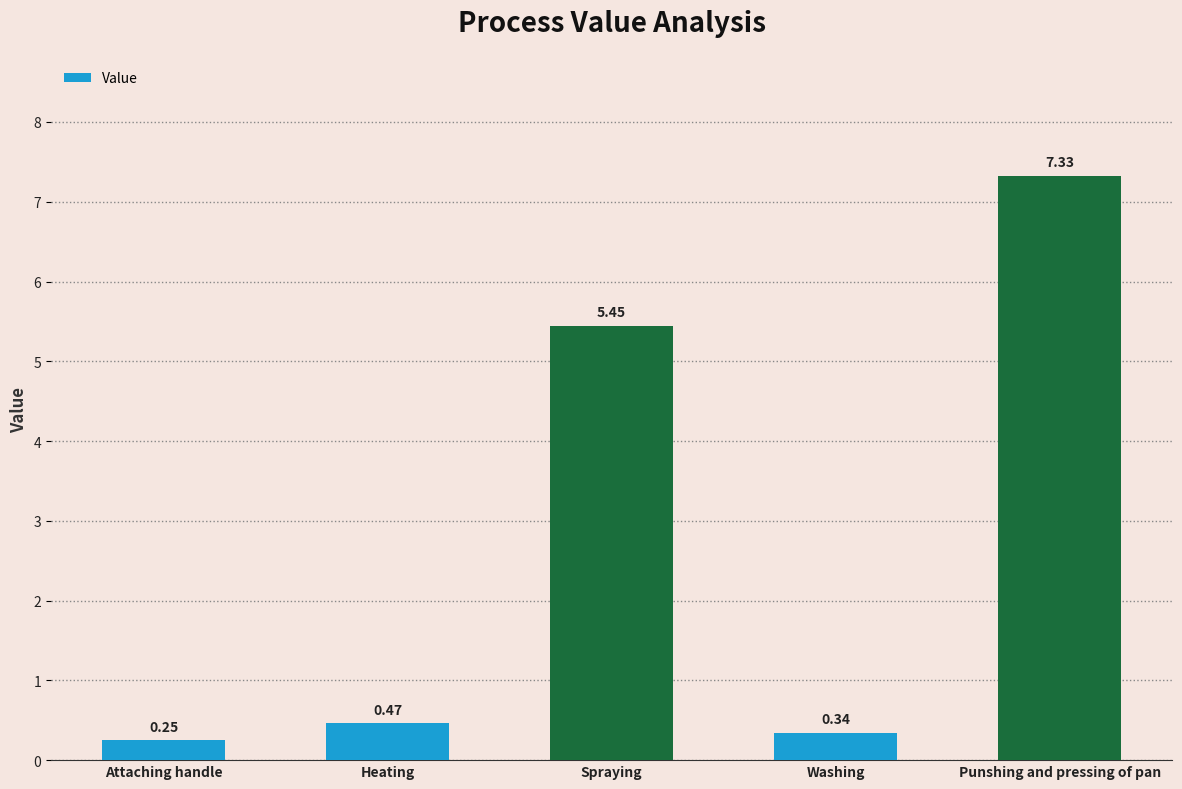

At which category does the chart reach its minimum across all series?

Attaching handle